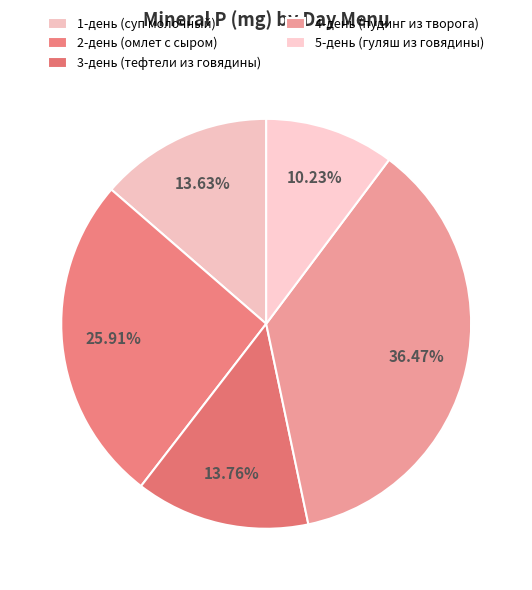

Do 2-день (омлет с сыром) and 1-день (суп молочный) together represent more than half of the pie?

No